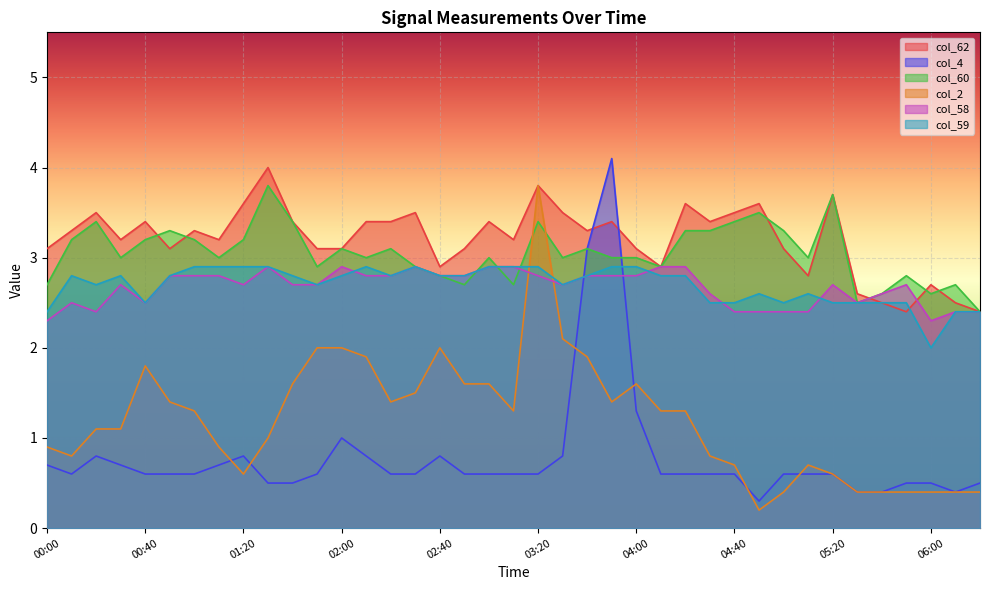

How many lines are shown in the chart?

6